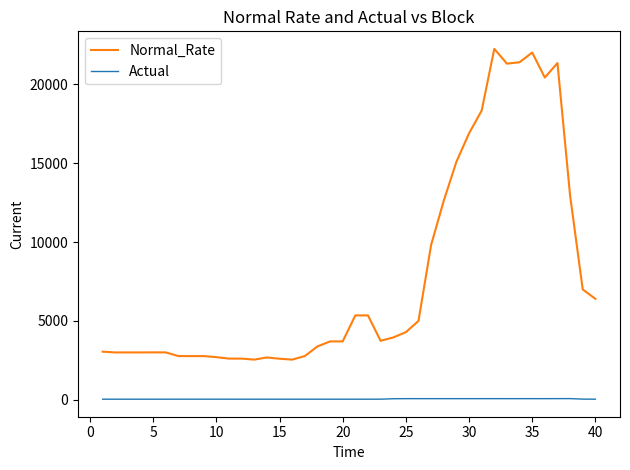

Rank the series by their maximum value, from lowest to highest.

Actual, Normal_Rate